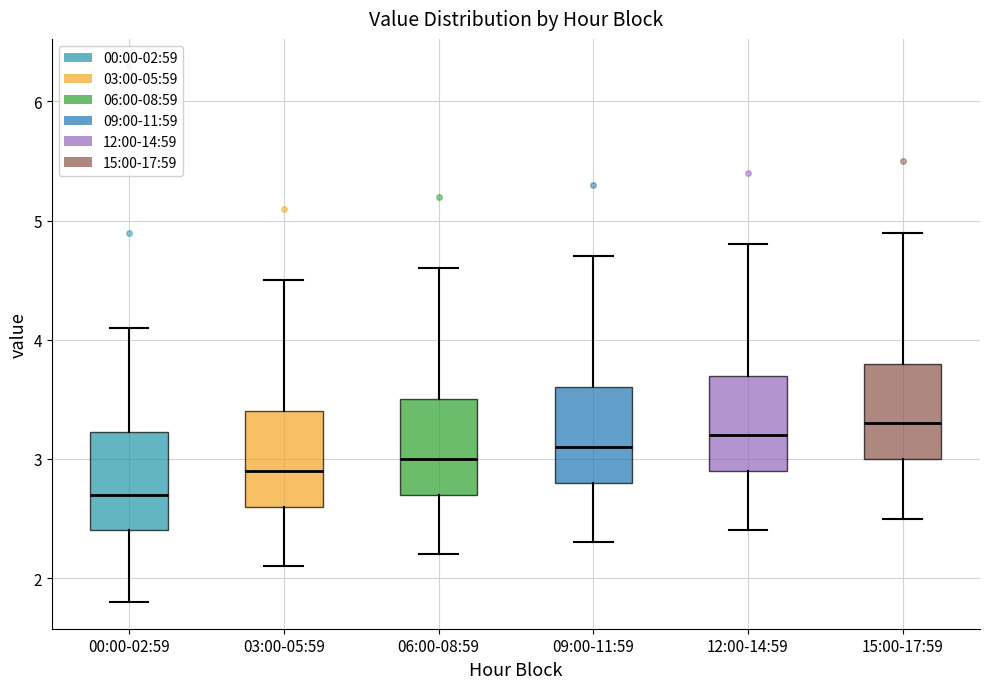

Reading left to right, read every box against the y-axis: the position of its median line, the range the box covers, and the ends of its whiskers. The values are not printed on the chart, so give them approximately, as read against the axis.

00:00-02:59: median 2.7, box 2.4 to 3.2, whiskers 1.8 to 4.1
03:00-05:59: median 2.9, box 2.6 to 3.4, whiskers 2.1 to 4.5
06:00-08:59: median 3.0, box 2.7 to 3.5, whiskers 2.2 to 4.6
09:00-11:59: median 3.1, box 2.8 to 3.6, whiskers 2.3 to 4.7
12:00-14:59: median 3.2, box 2.9 to 3.7, whiskers 2.4 to 4.8
15:00-17:59: median 3.3, box 3.0 to 3.8, whiskers 2.5 to 4.9